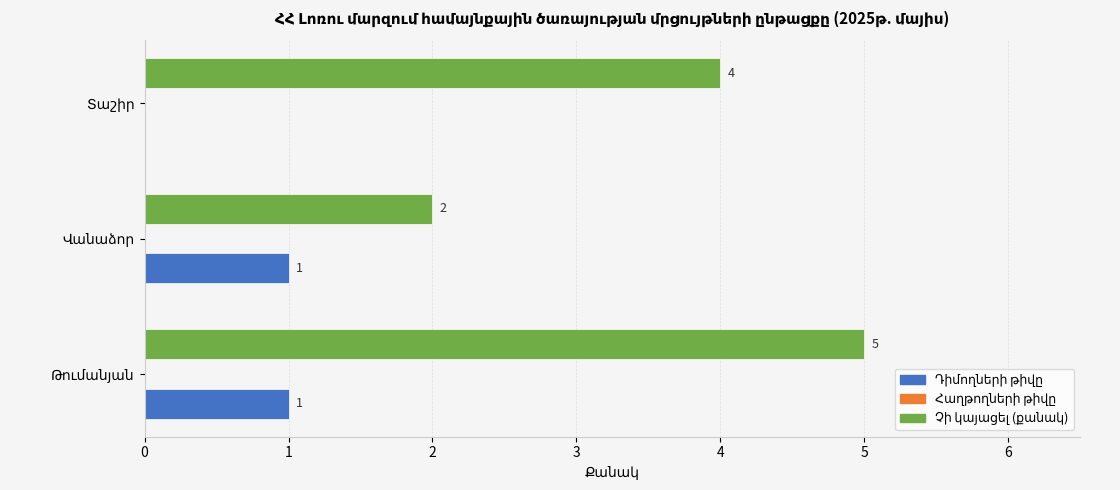

Count the number of categories in the chart.

3